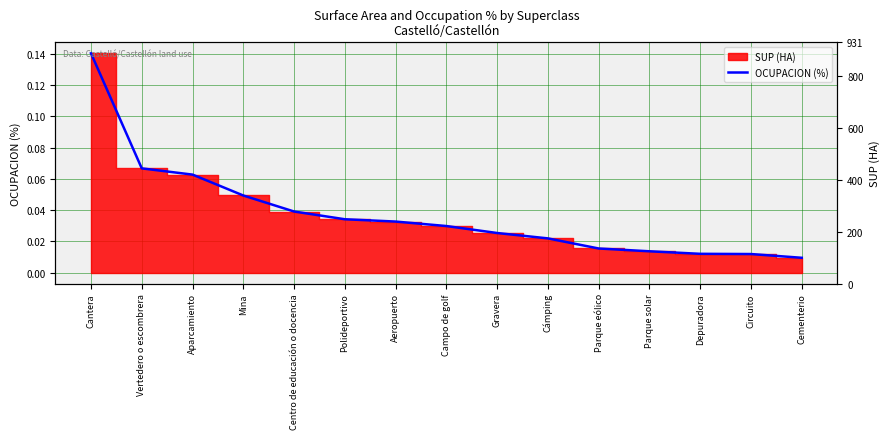

How many categories are shown in the chart?

15